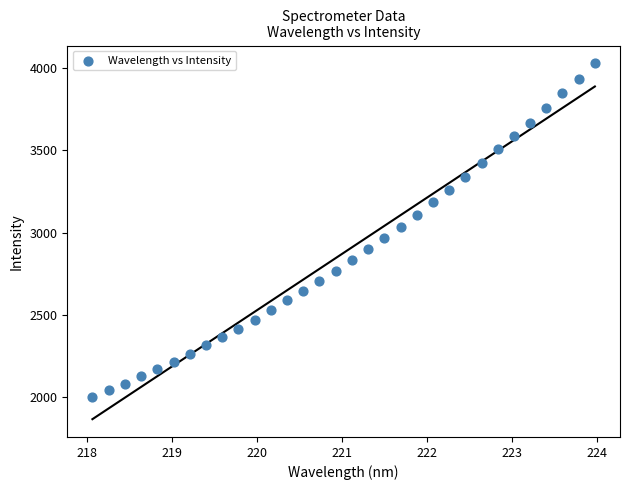

What is the range of X values (max minus min)?

5.9